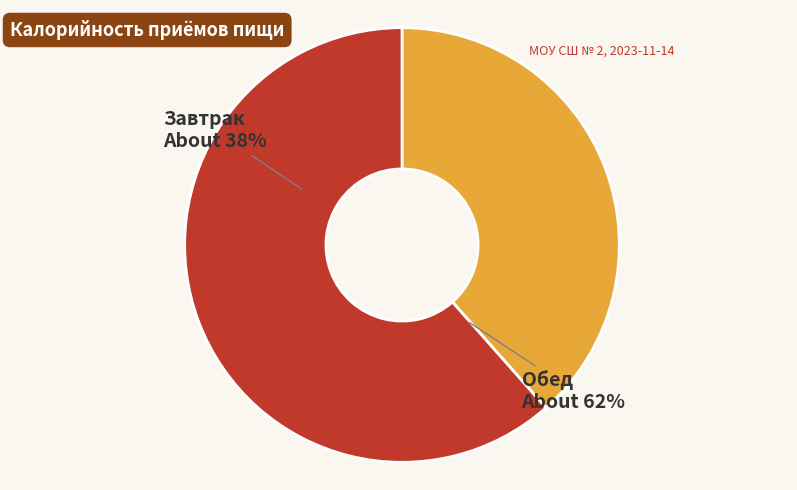

What is the change in value from Завтрак to Обед?

+326.0